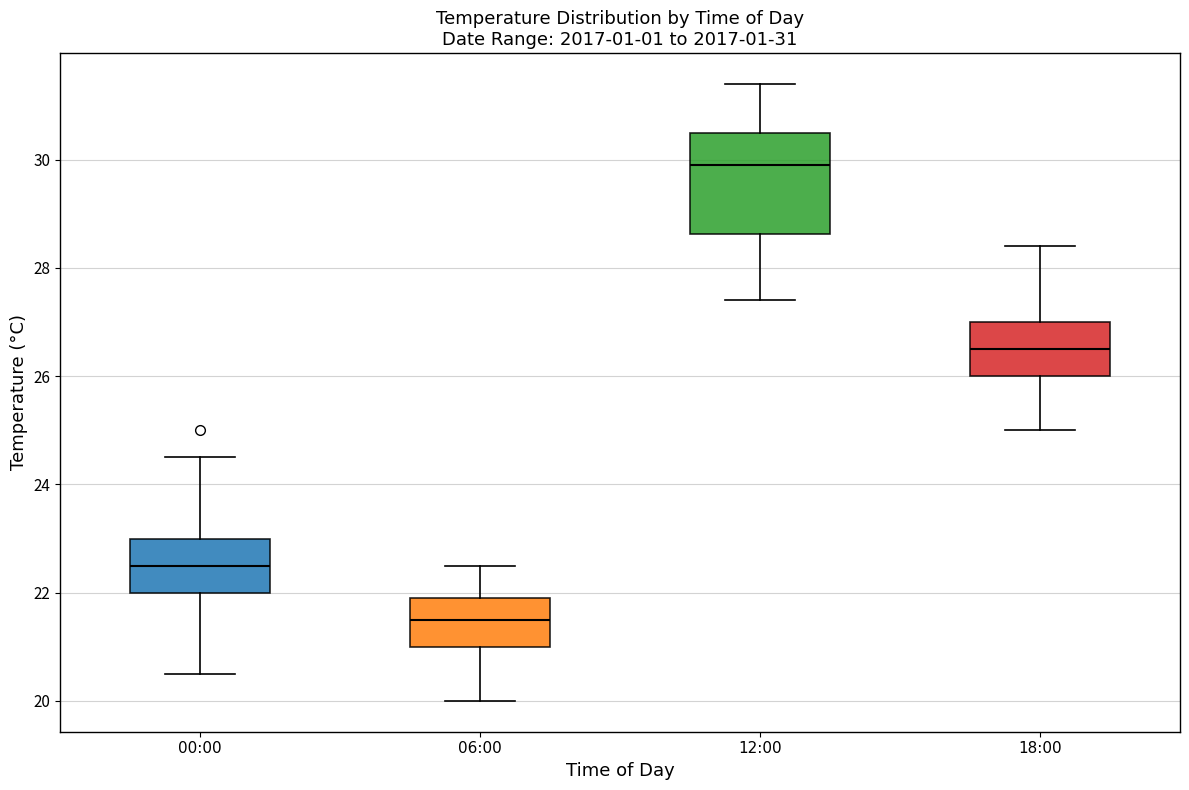

Which box's median line is the highest?

12:00